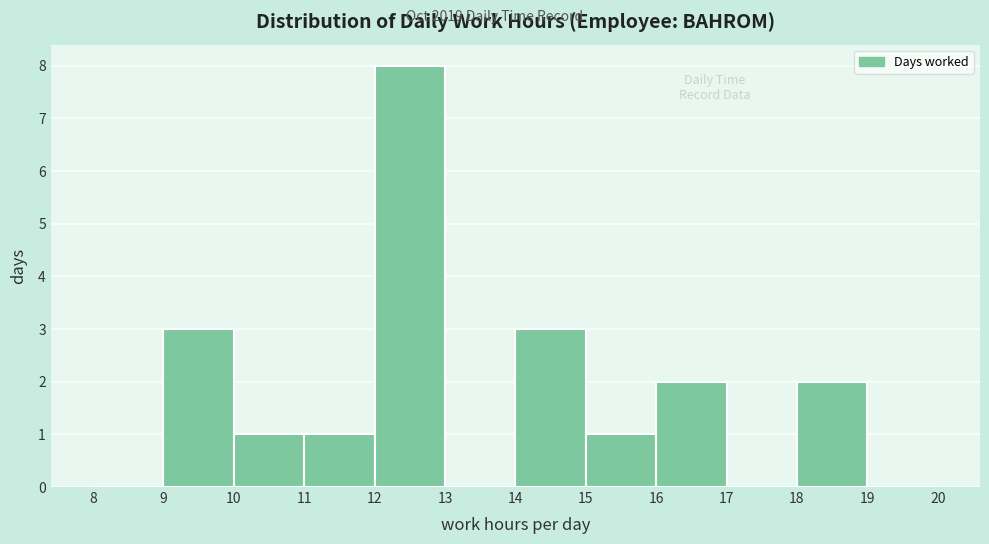

How tall is the bar that spans 11 to 12 on the x-axis? The values are not printed on the chart, so give them approximately, as read against the axis.

1